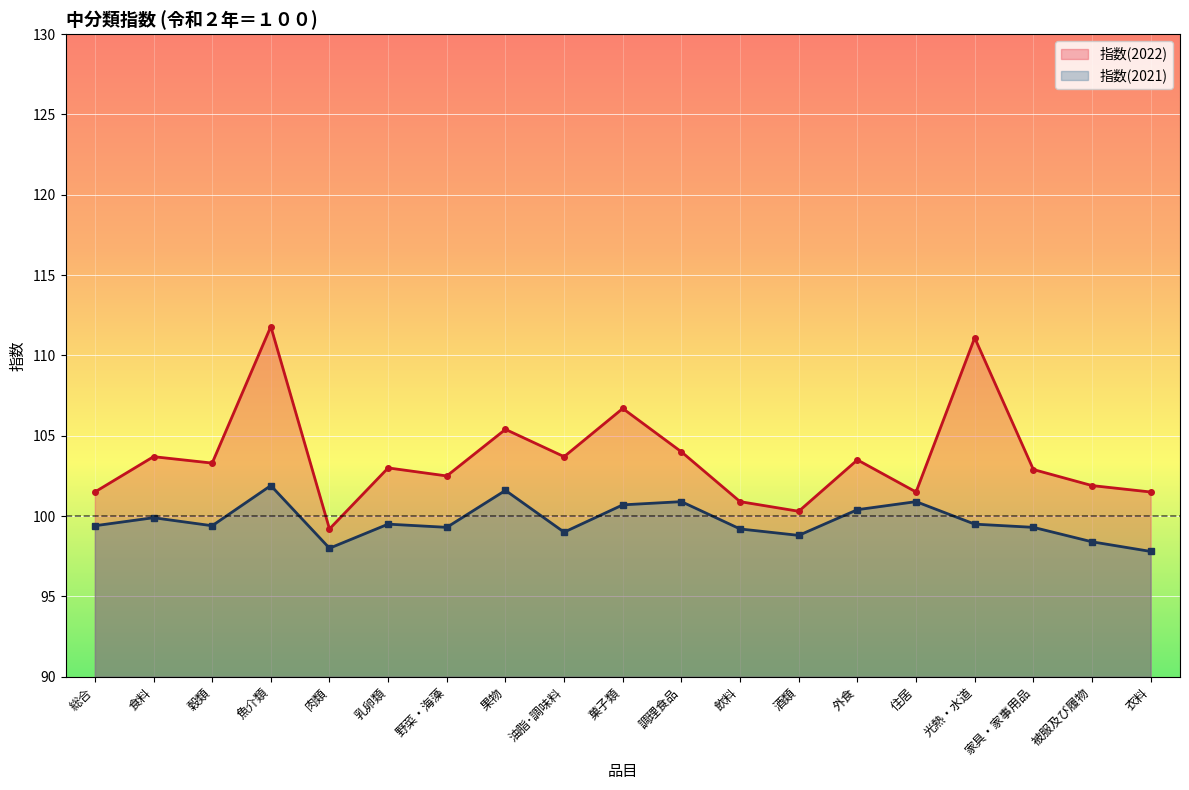

How many lines are shown in the chart?

2